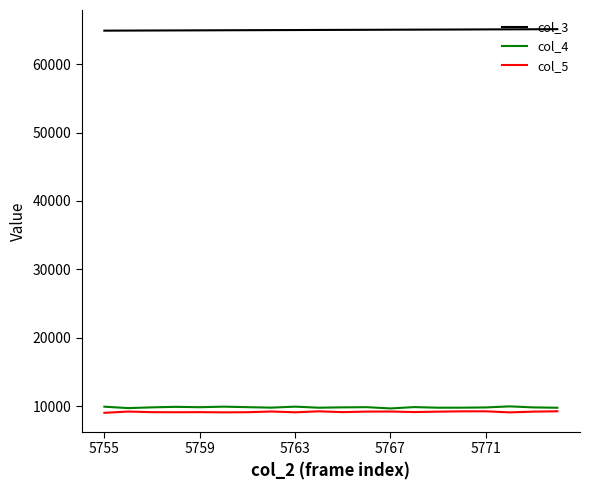

What is the maximum value for col_5?

9242